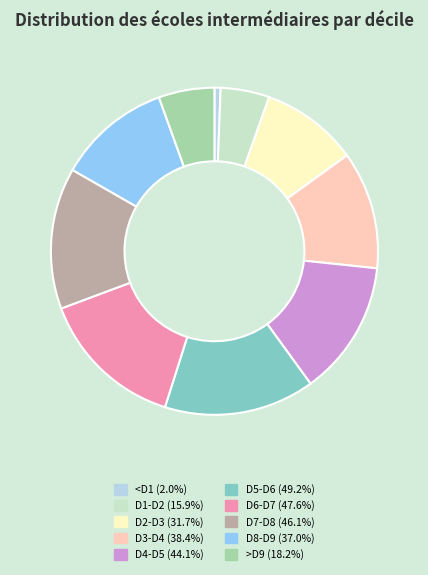

To the nearest percent, what is the difference between the D1-D2 and >D9 slice percentages?

1%